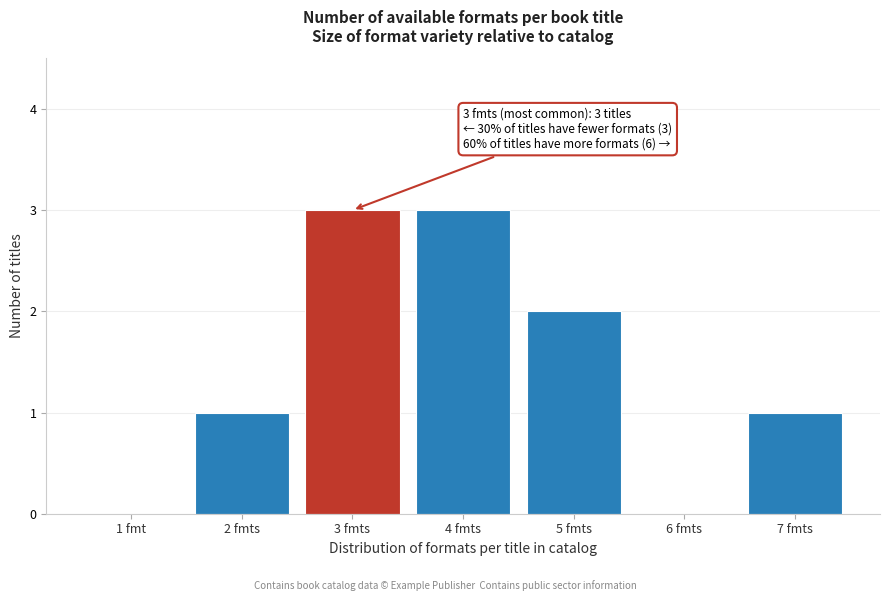

Reading right to left, extract all data points from this chart.

7 fmts=1	6 fmts=0	5 fmts=2	4 fmts=3	3 fmts=3	2 fmts=1	1 fmt=0